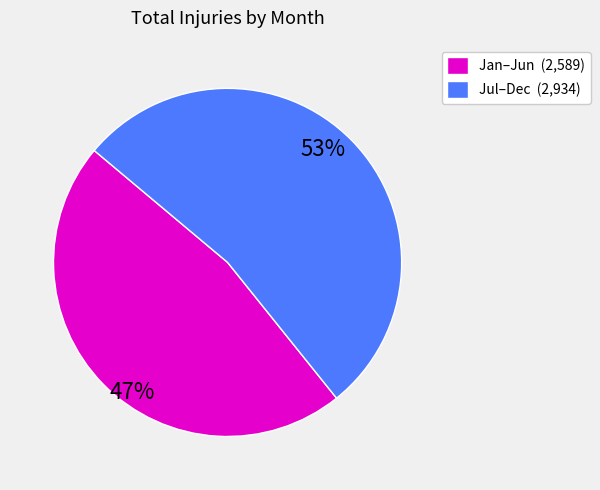

Does any single category account for the majority?

Yes